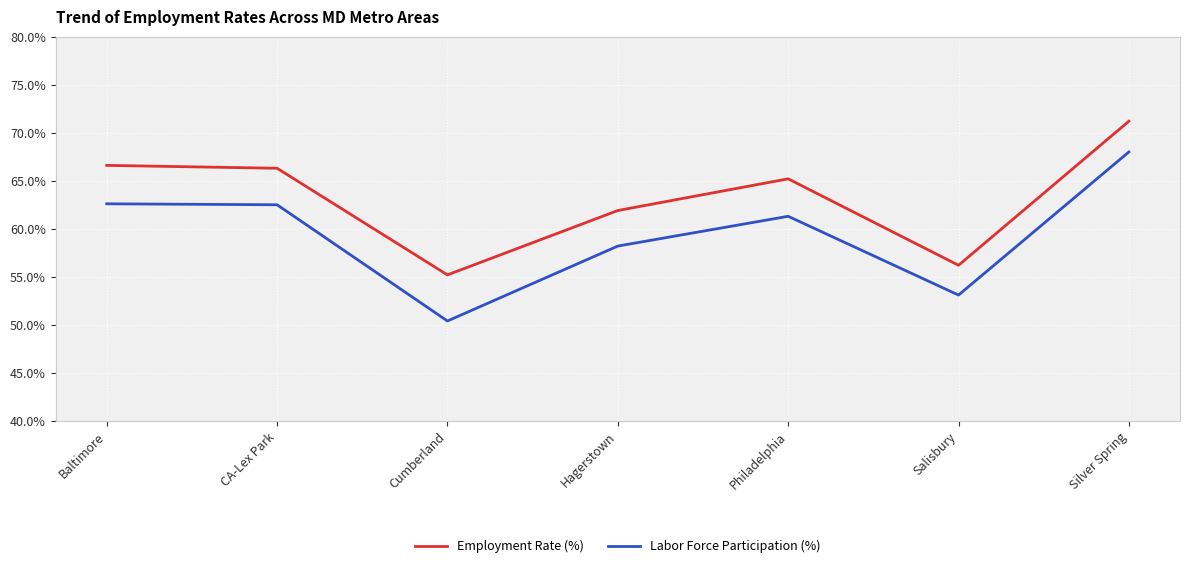

What is the spread (max minus min) of values at Silver Spring?

3.2